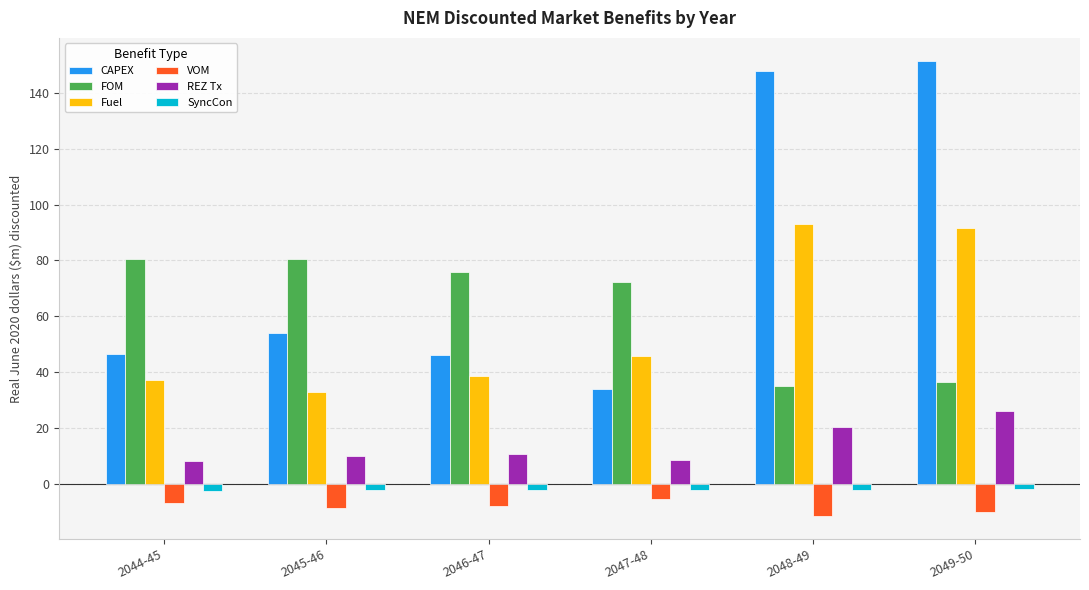

Which series has the widest spread of values?

CAPEX